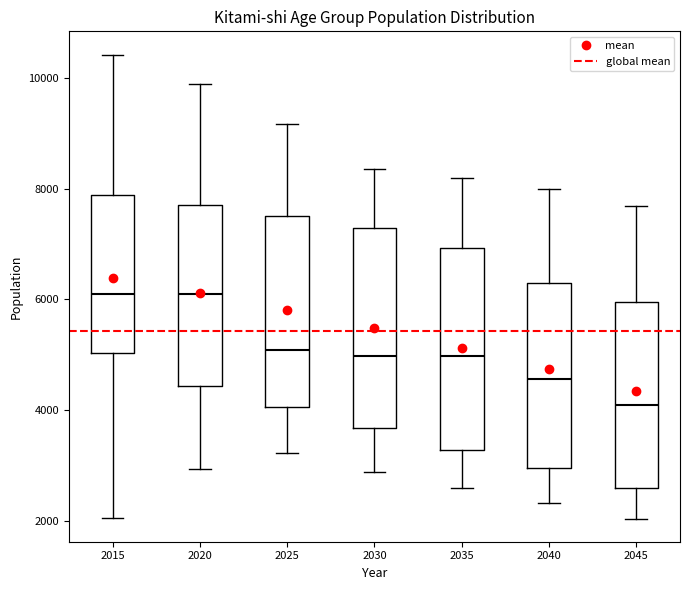

Which box's median line is the lowest?

2045